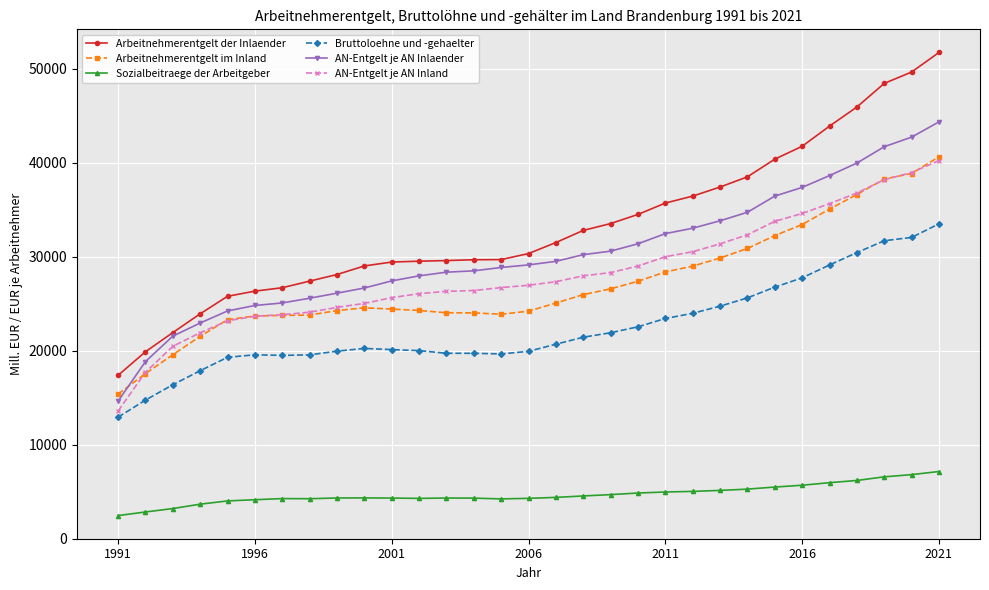

Which series has the largest total across all categories?

Arbeitnehmerentgelt der Inlaender